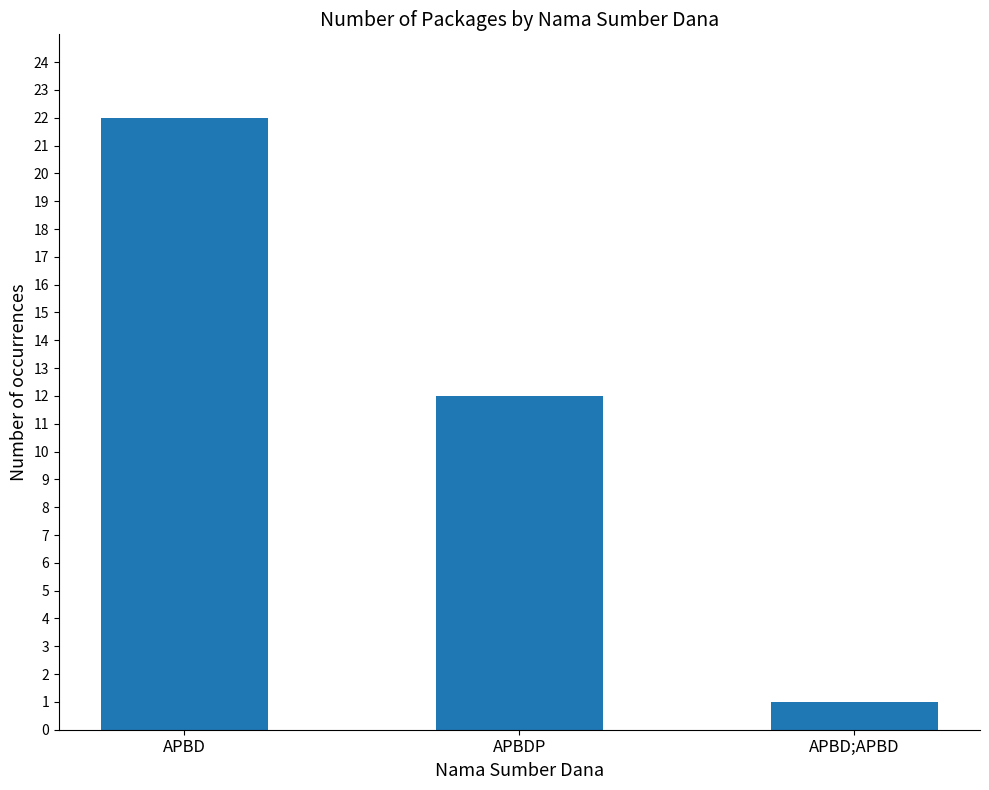

What is the smallest value displayed?

1